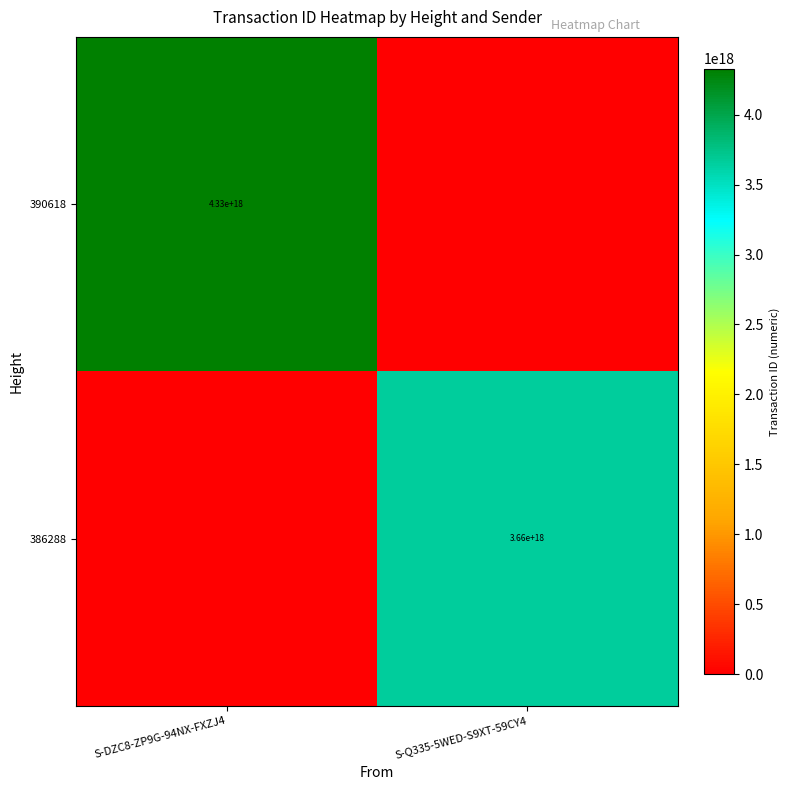

The value of 386288 at S-Q335-5WED-S9XT-59CY4 is 5452018780771460096. True or false?

False